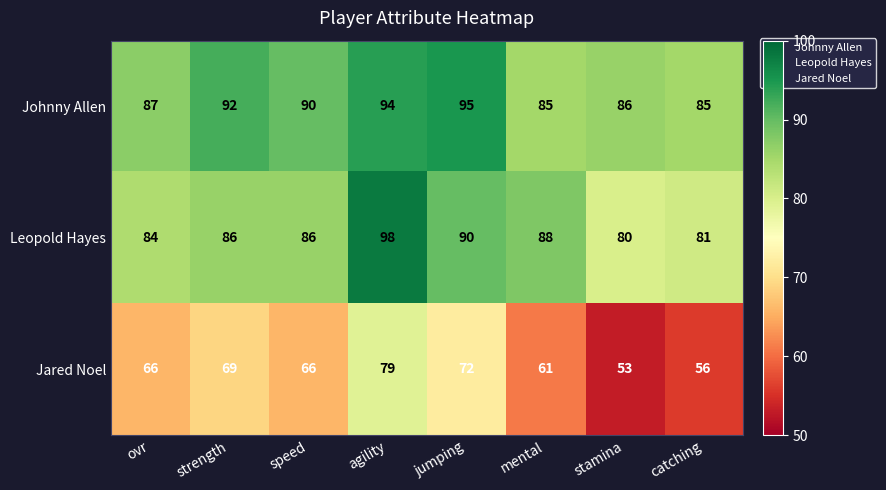

The Johnny Allen series shows 85 at mental. True or false?

True